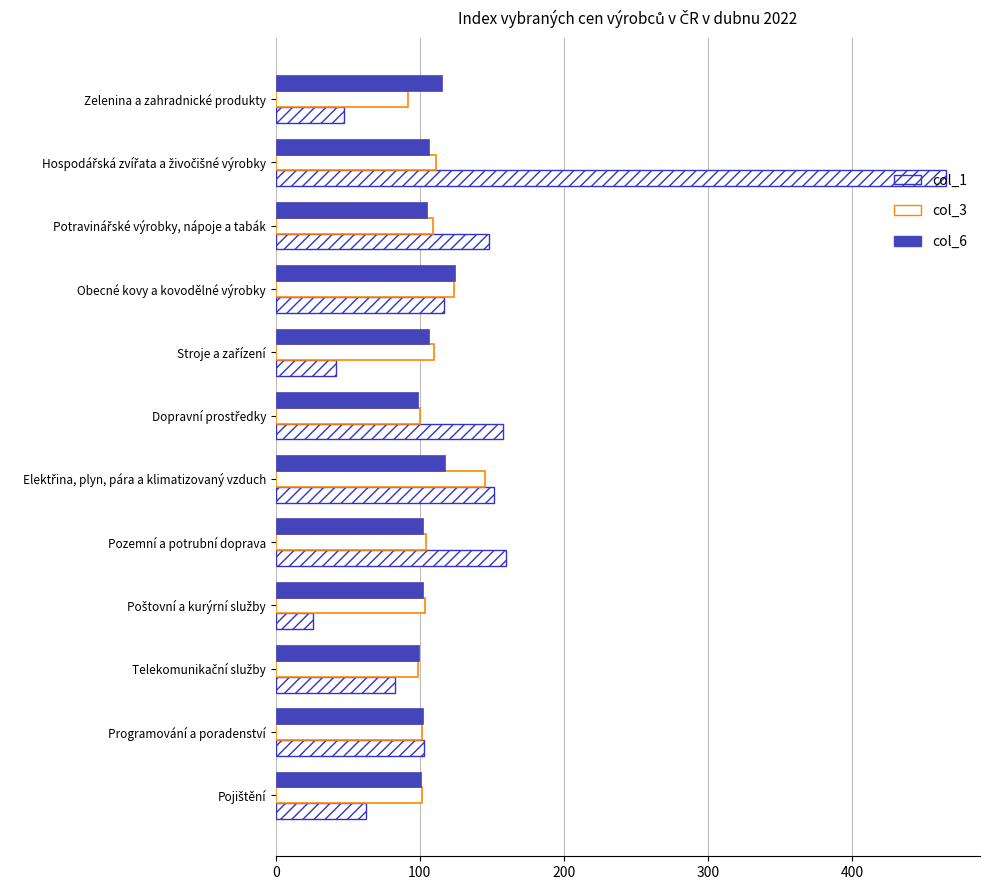

How many values in the col_1 series are below 116?

6